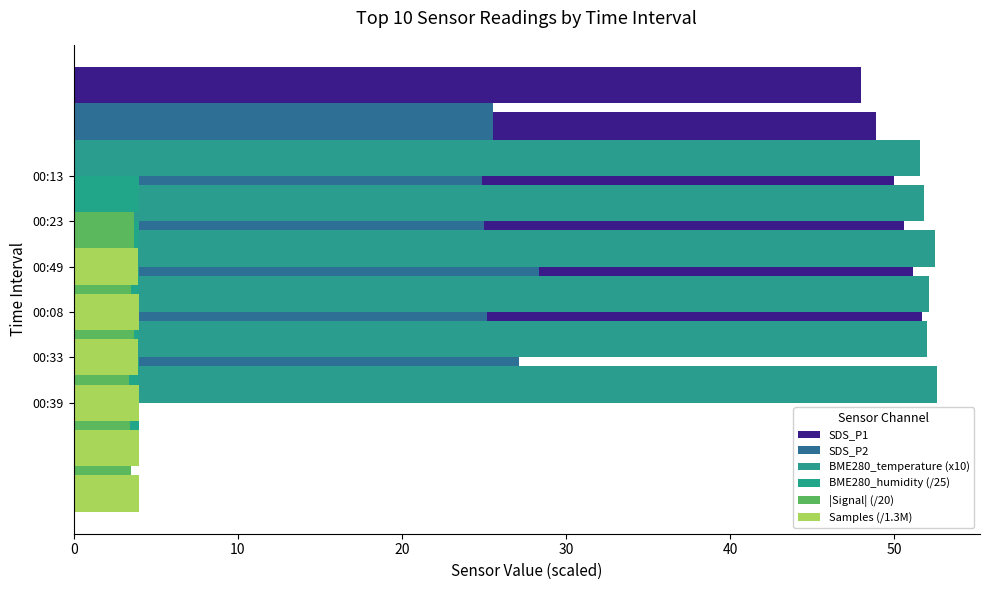

How many groups of bars are there?

6